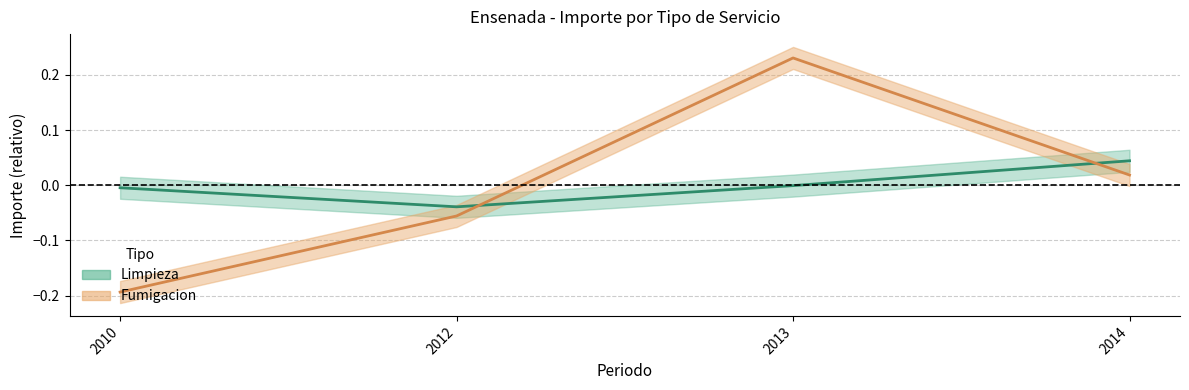

What are all the series names shown in the legend?

Limpieza, Fumigacion